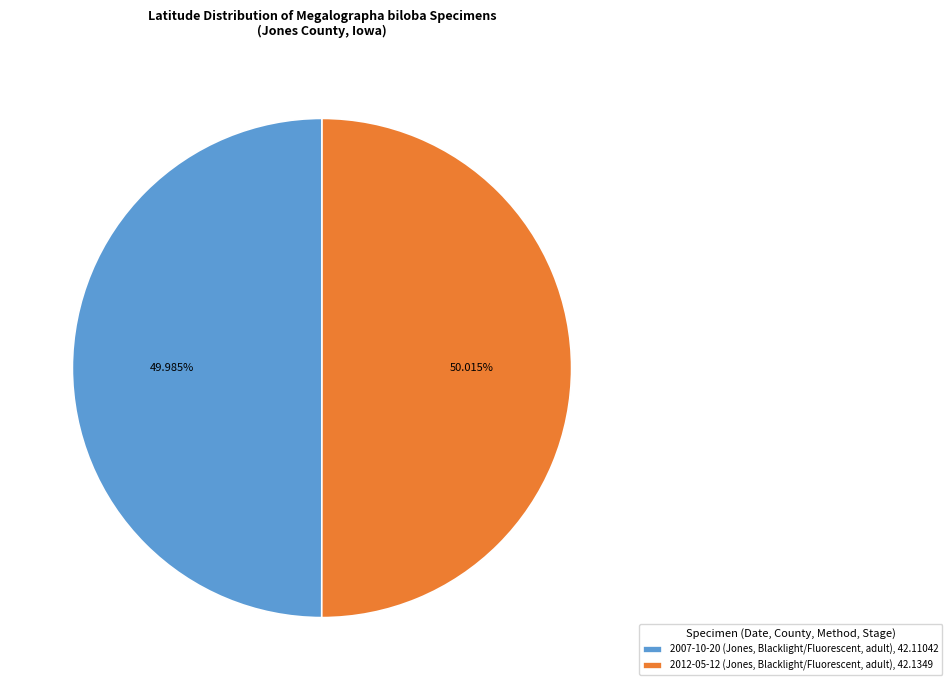

The 2012-05-12 (Jones, Blacklight/Fluorescent, adult) slice represents 50% of the pie. True or false?

True